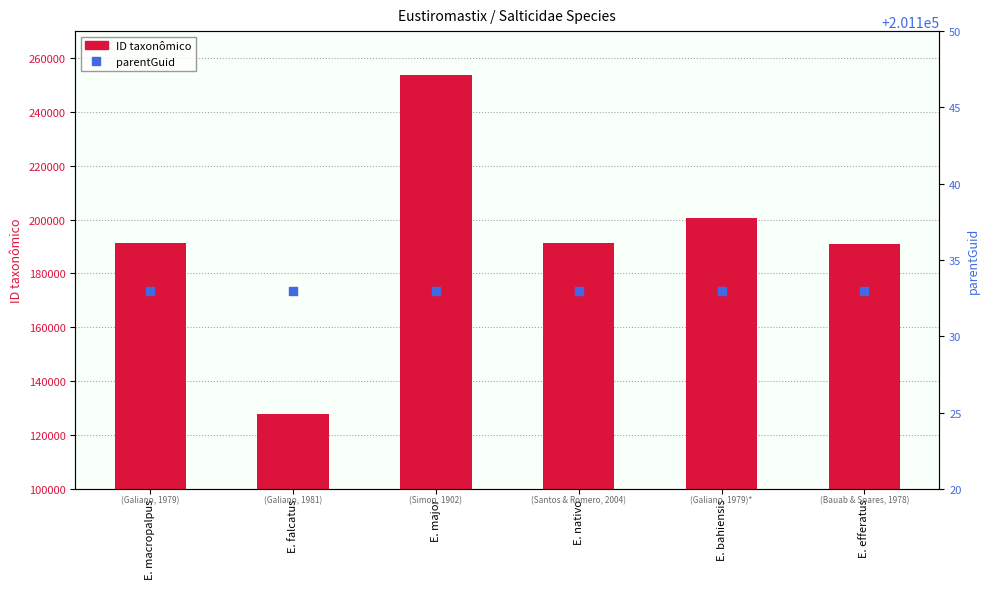

What is the total value across all series at E. nativo?

392423